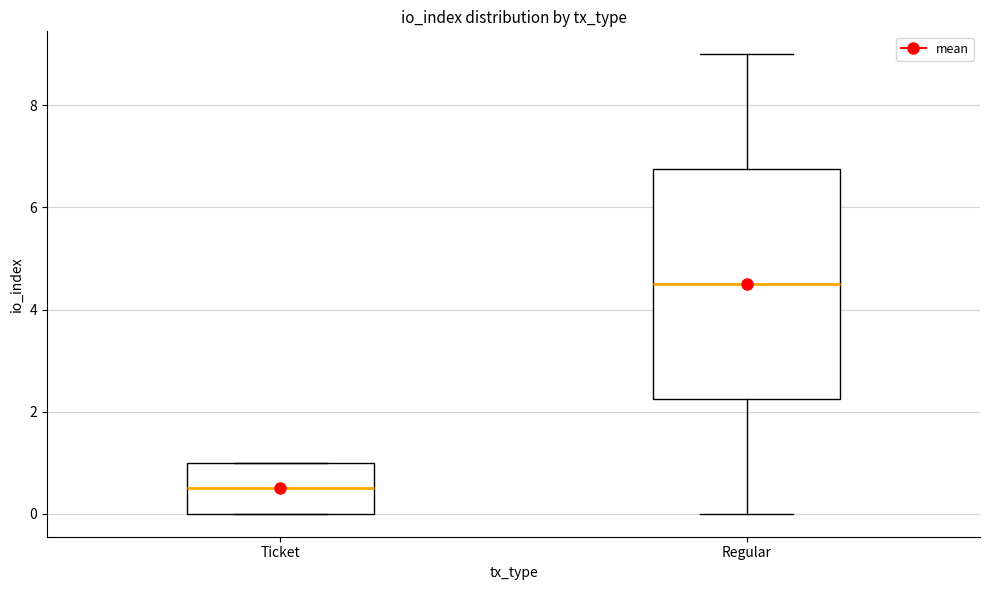

Which box has the lowest median line?

Ticket